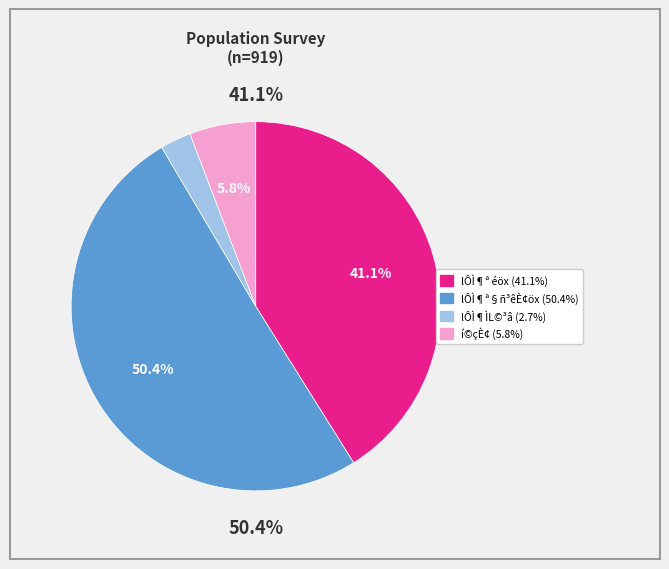

Which slice is the smallest?

2.7%